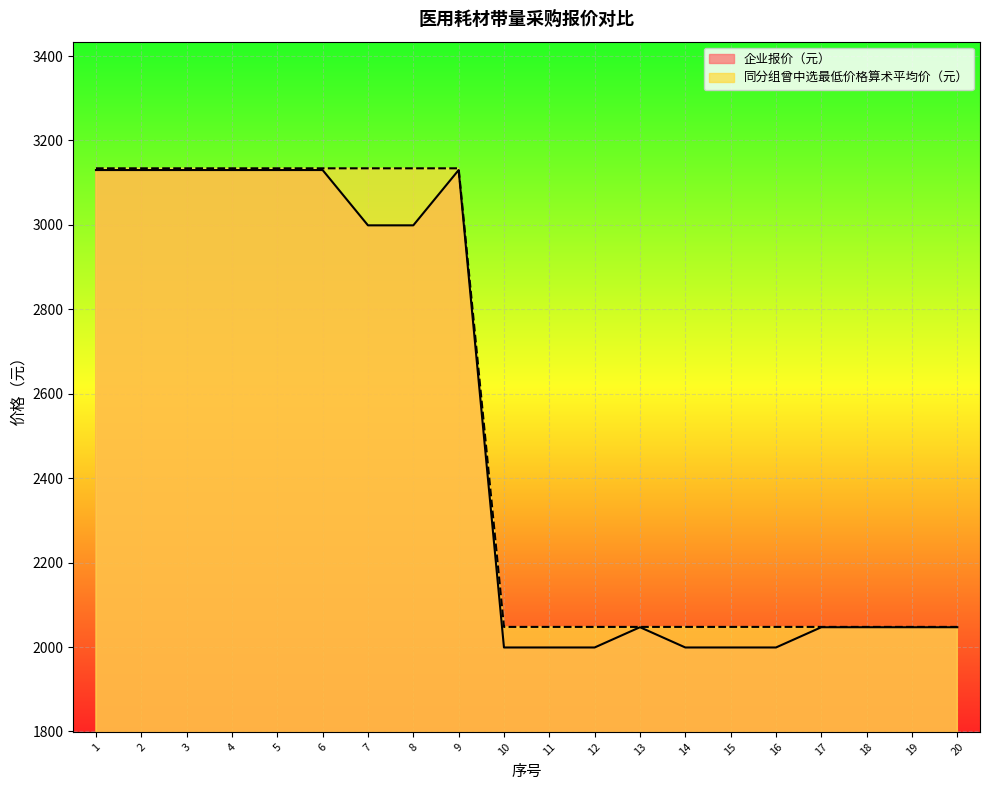

Which category has the highest value across all series?

1